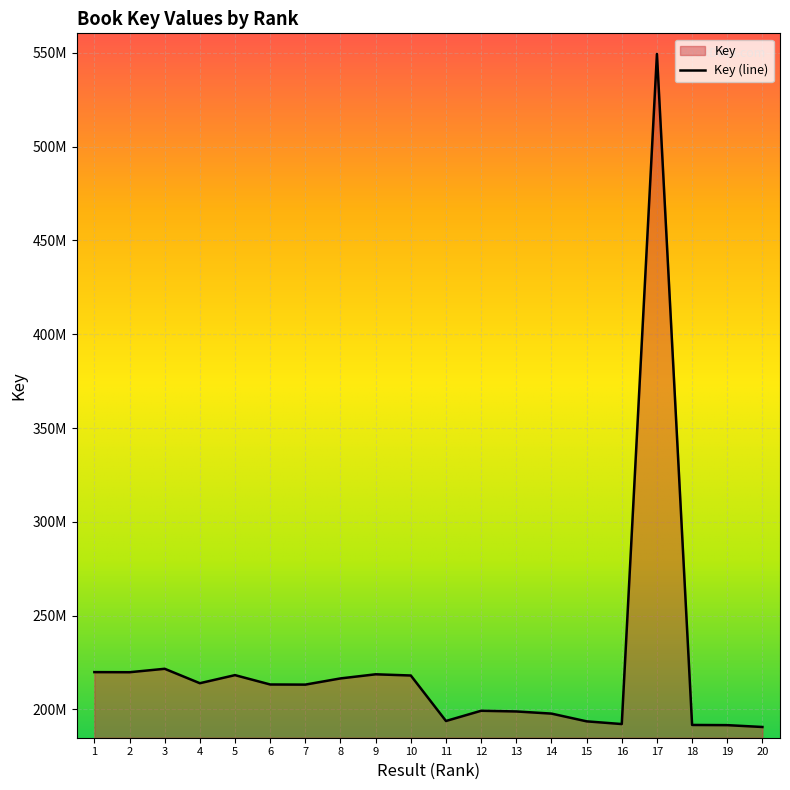

List the labels in order of value, smallest first.

20, 19, 18, 16, 15, 11, 14, 13, 12, 7, 6, 4, 8, 10, 5, 9, 2, 1, 3, 17